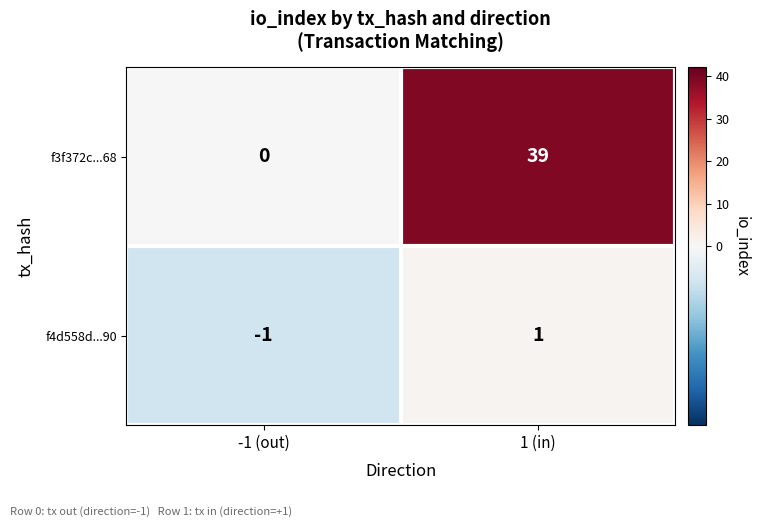

Which series changed the most between -1 (out) and 1 (in)?

f3f372c...68